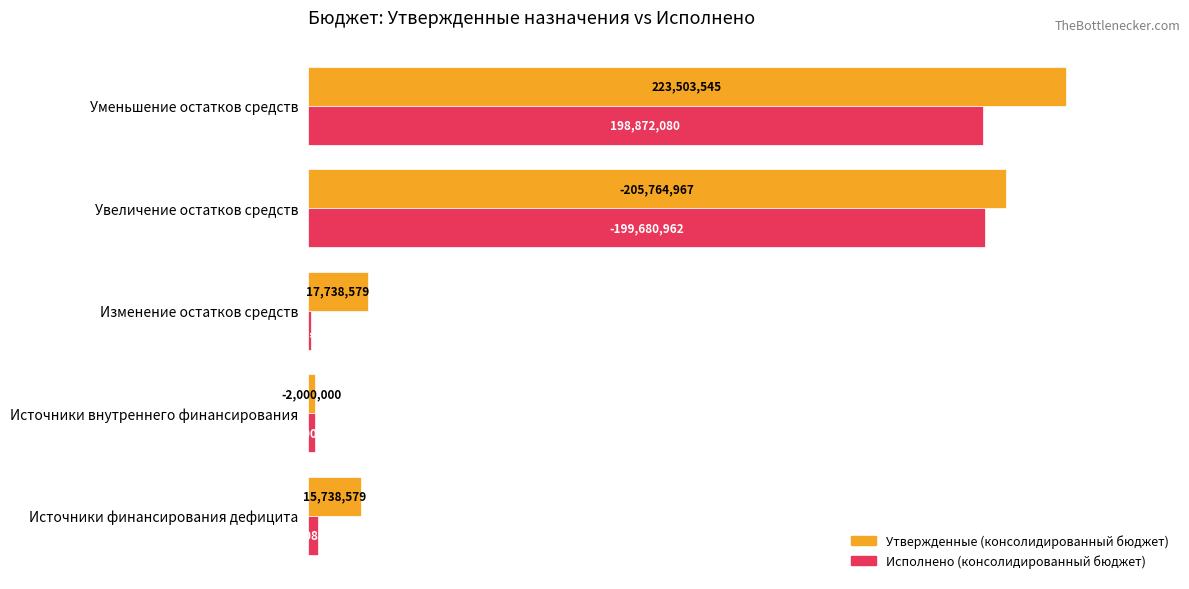

What are all the series names shown in the legend?

Утвержденные (консолидированный бюджет), Исполнено (консолидированный бюджет)